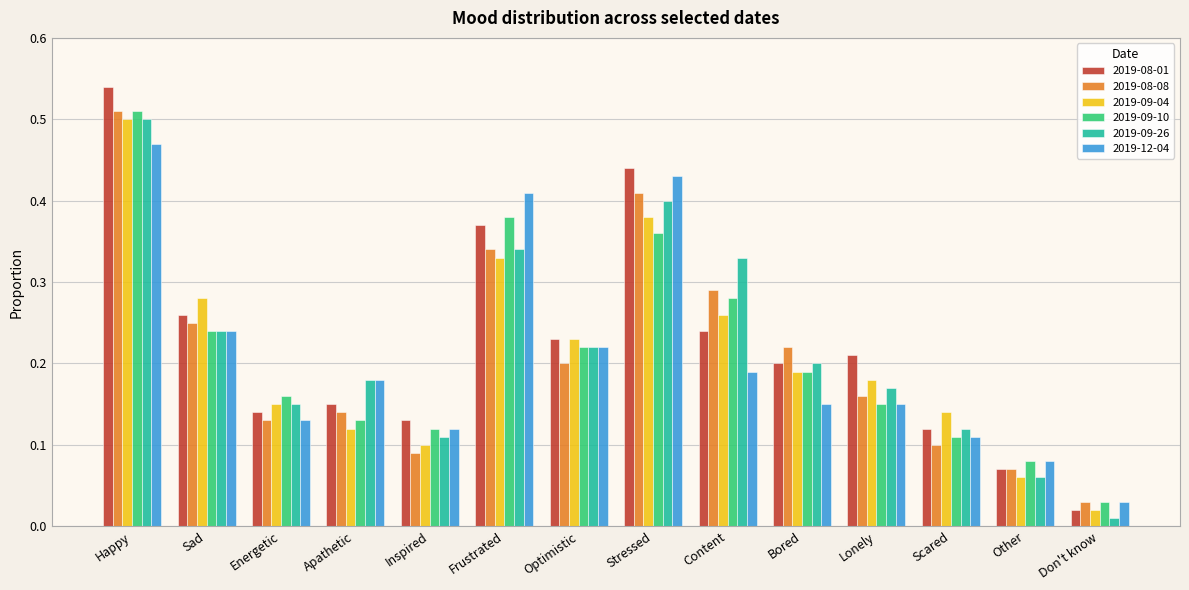

The 2019-09-04 series shows 0.1 at Content. True or false?

False